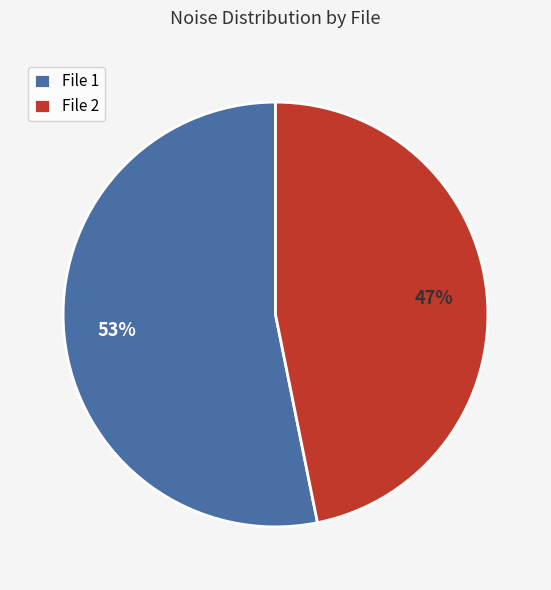

How many segments does this pie chart have?

2